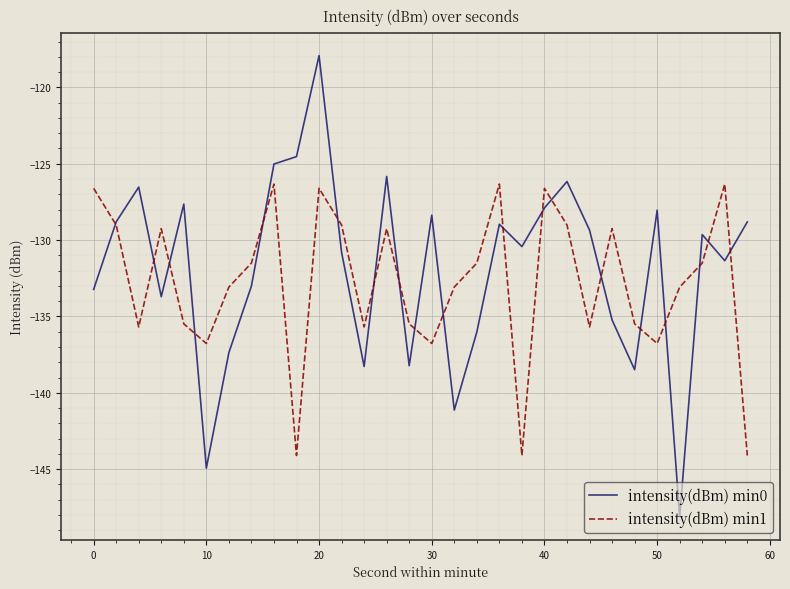

What is the smallest value displayed?

-148.1